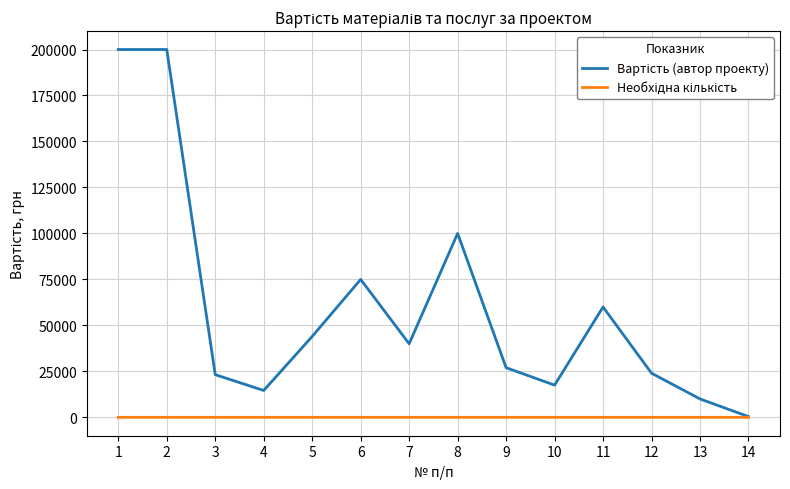

What is the greatest value displayed?

200000